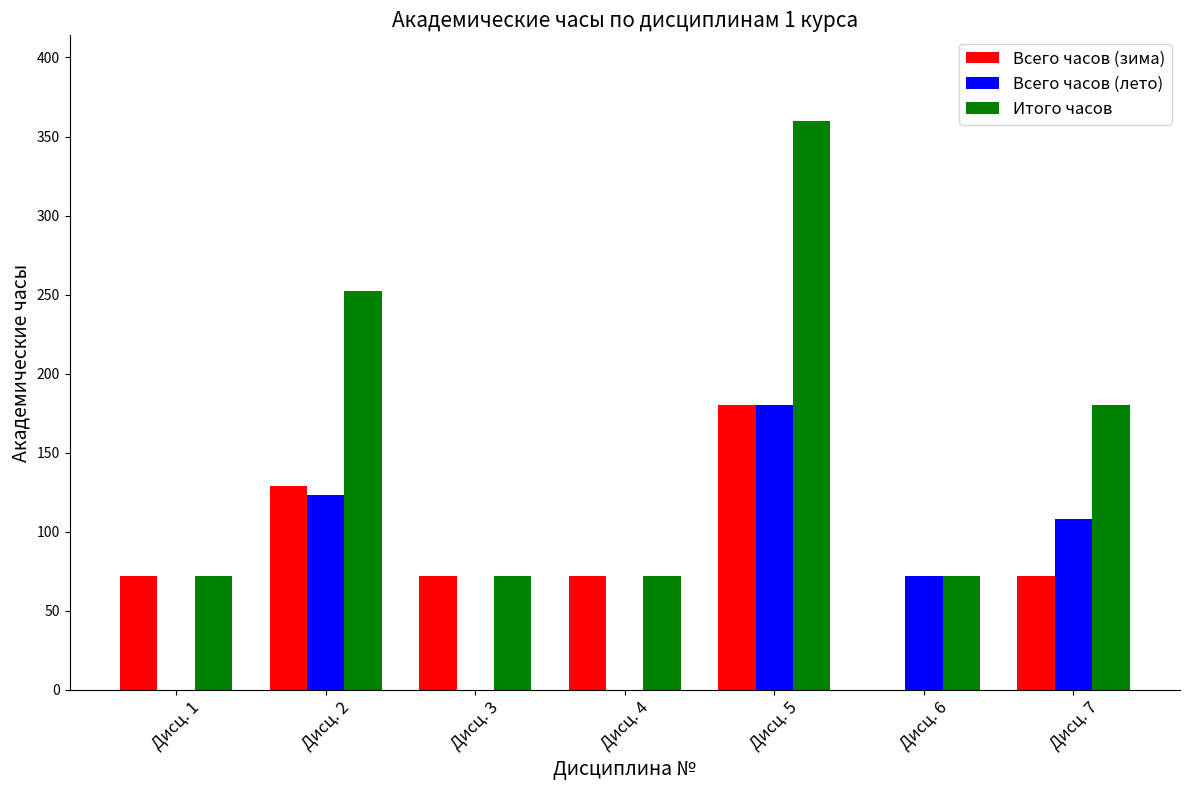

Which series has the largest total across all categories?

Итого часов